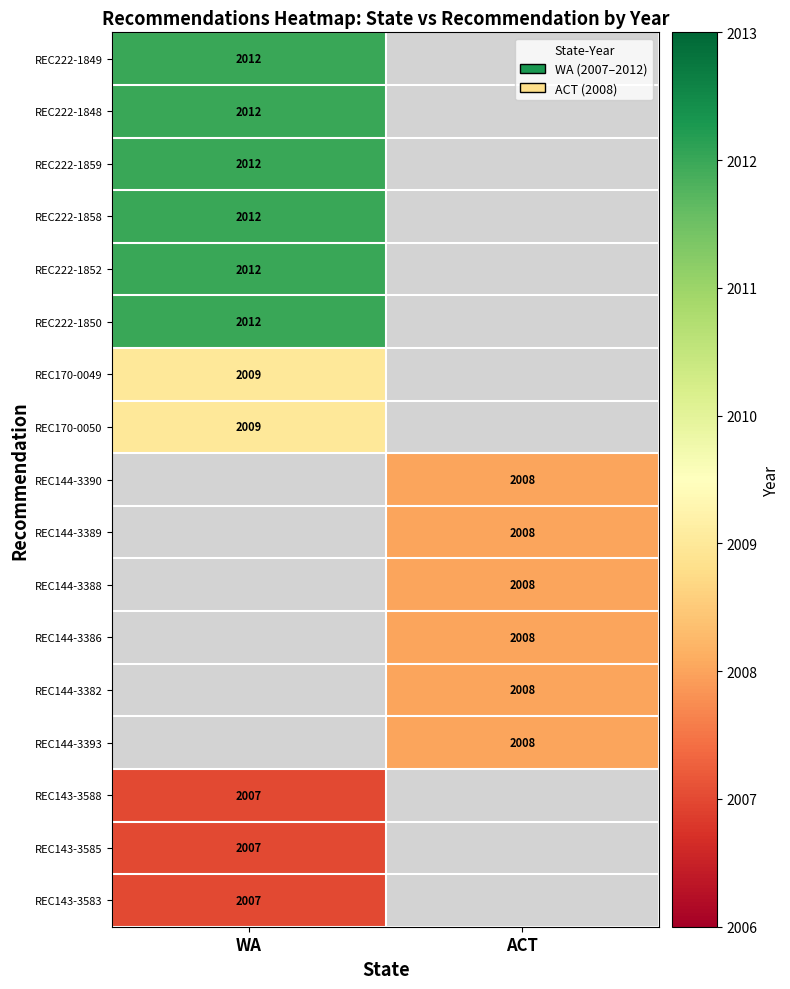

Is the value of REC222-1859 at WA greater than the value of REC144-3386 at ACT?

Yes